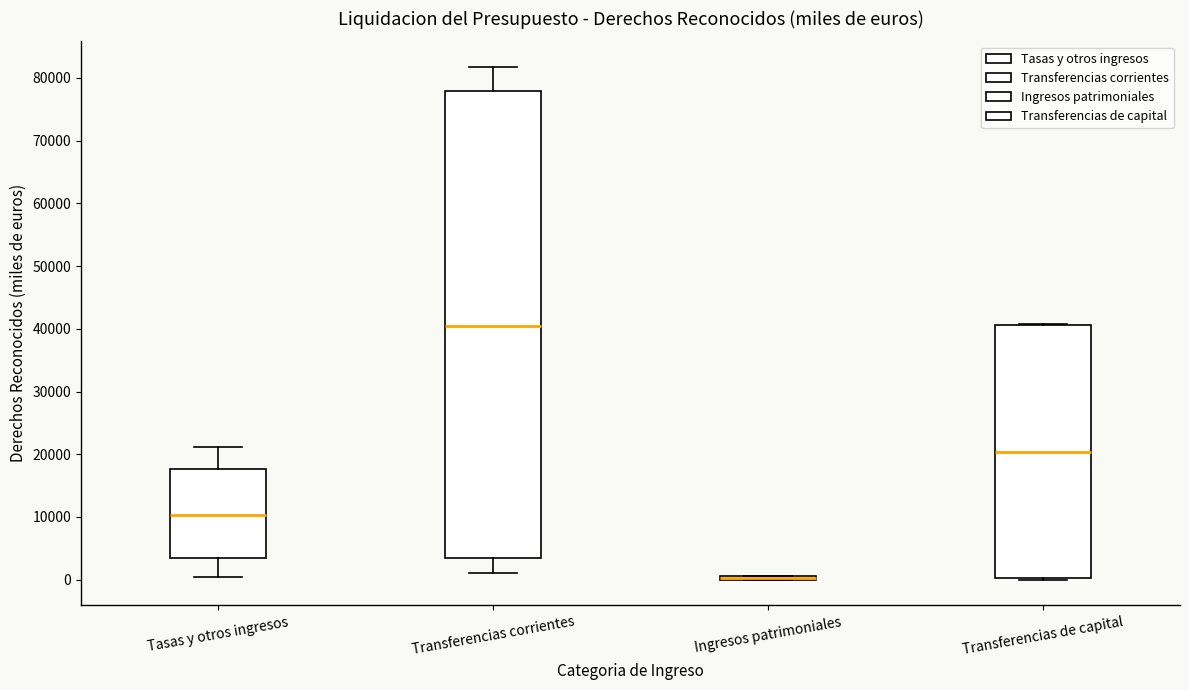

Comparing the boxes themselves (not the whiskers), which one is the tallest?

Transferencias corrientes